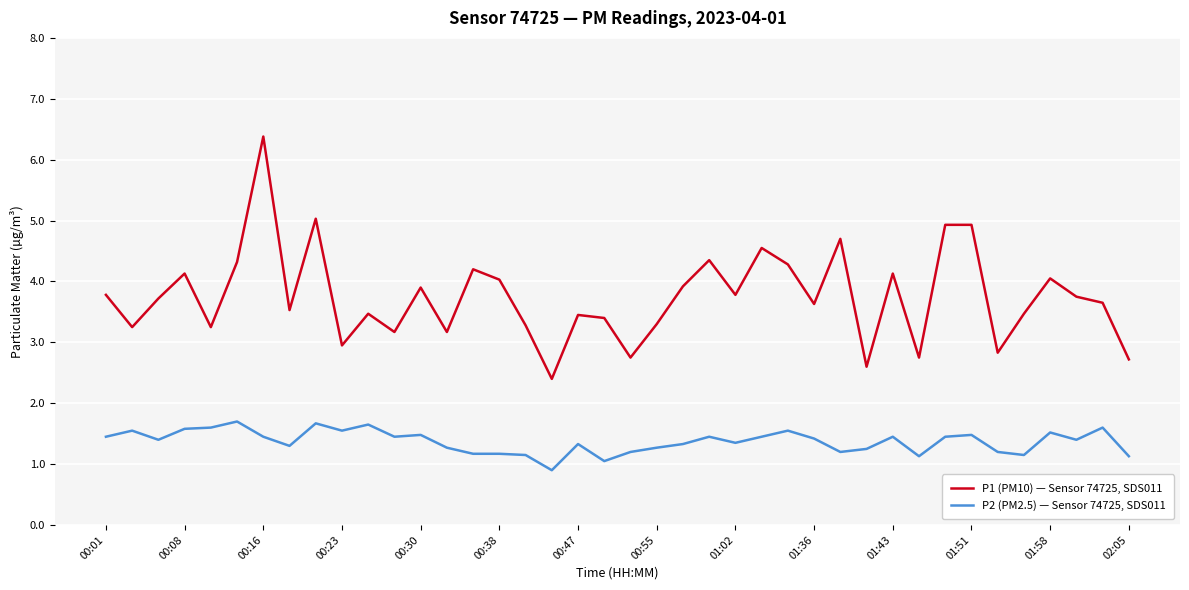

What is the maximum value shown in the chart?

6.4